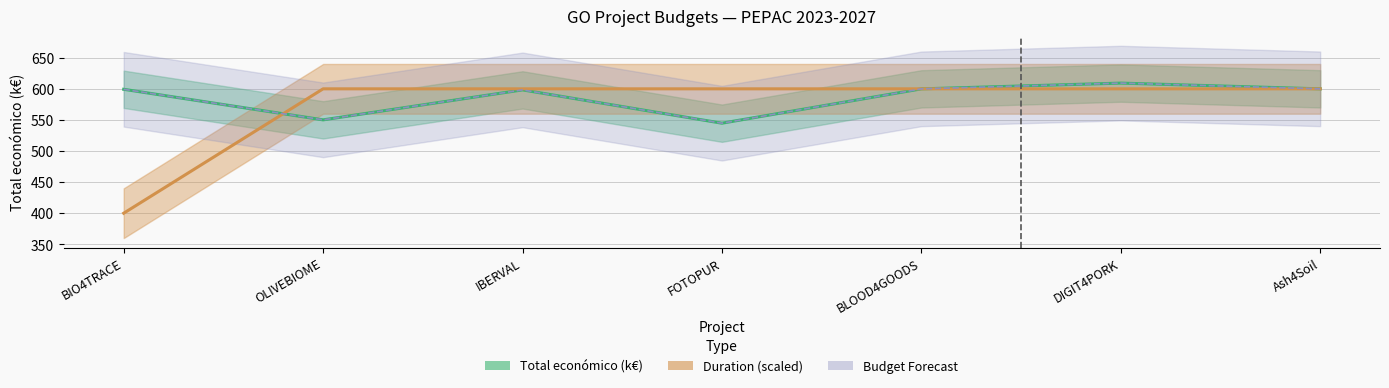

The value of Total económico (k€) at DIGIT4PORK is 290.1. True or false?

False